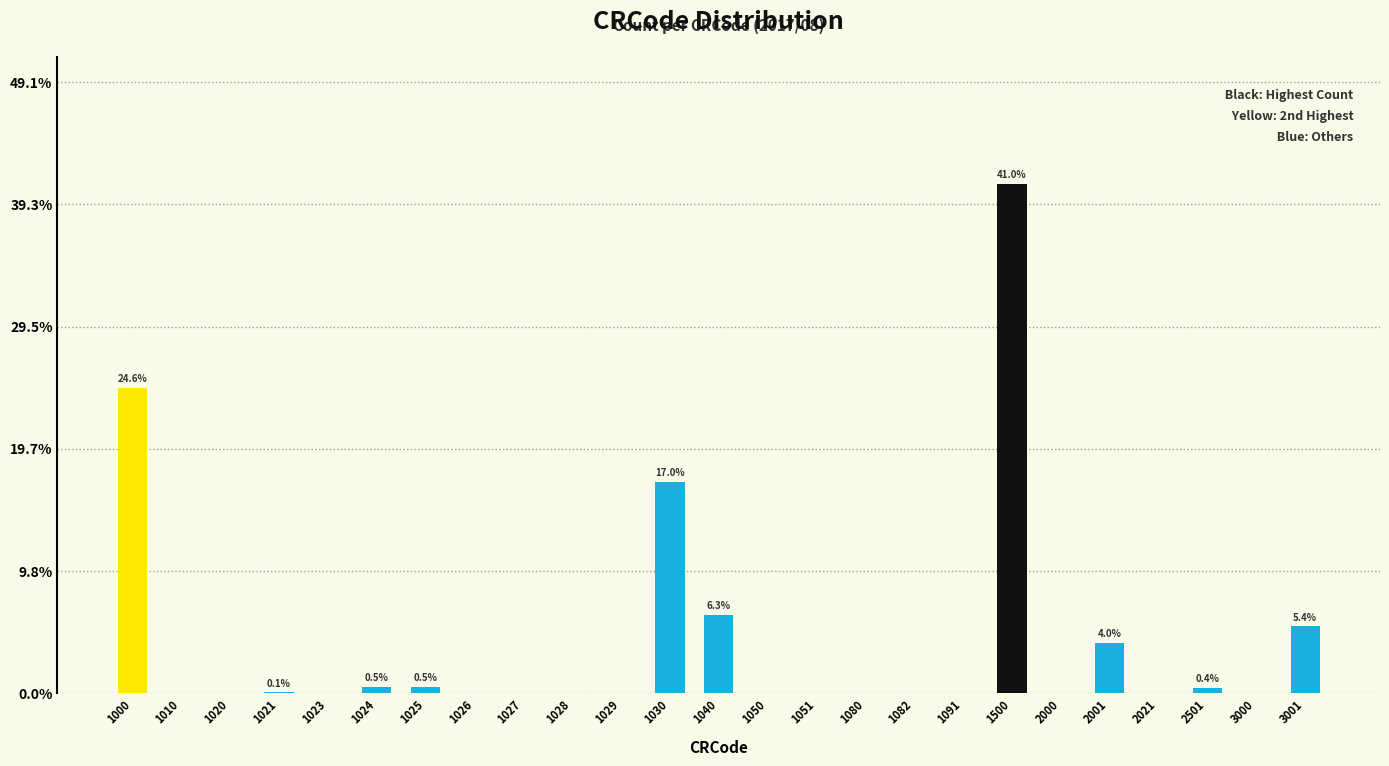

True or false: the data shows 5.4 at 3001.

True